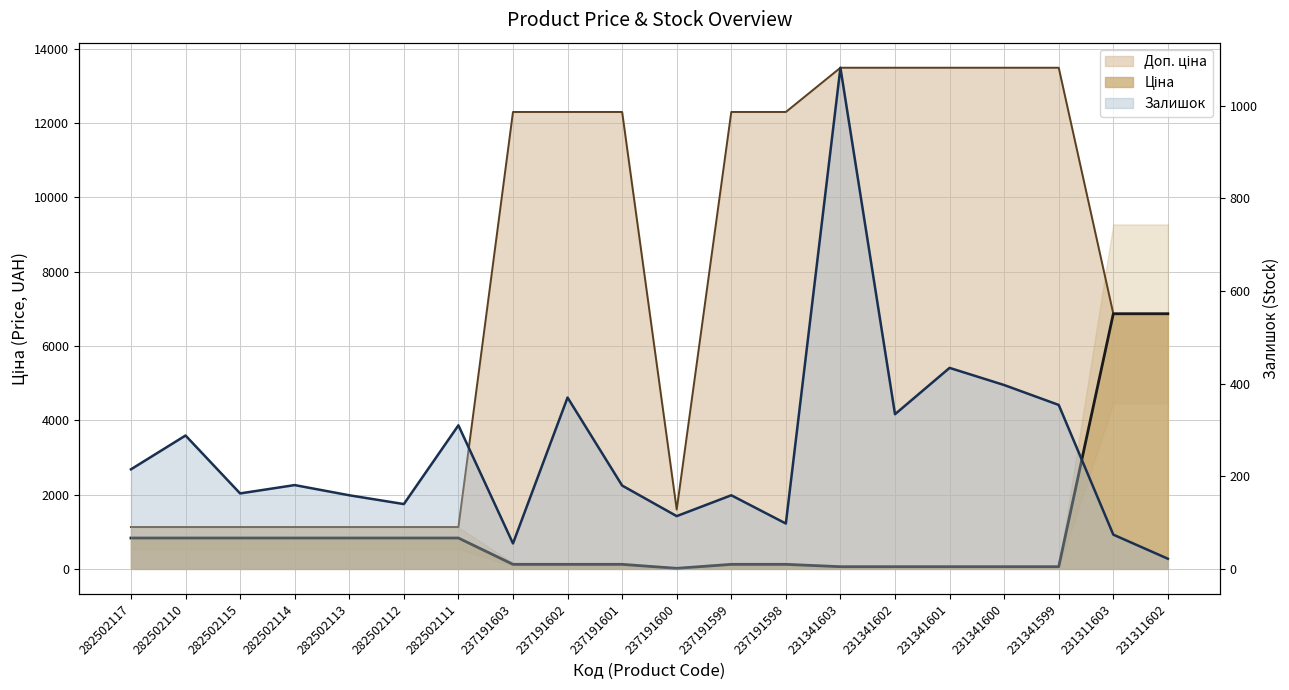

At 231341602, list the series in order from smallest to largest.

Ціна, Залишок, Доп. ціна